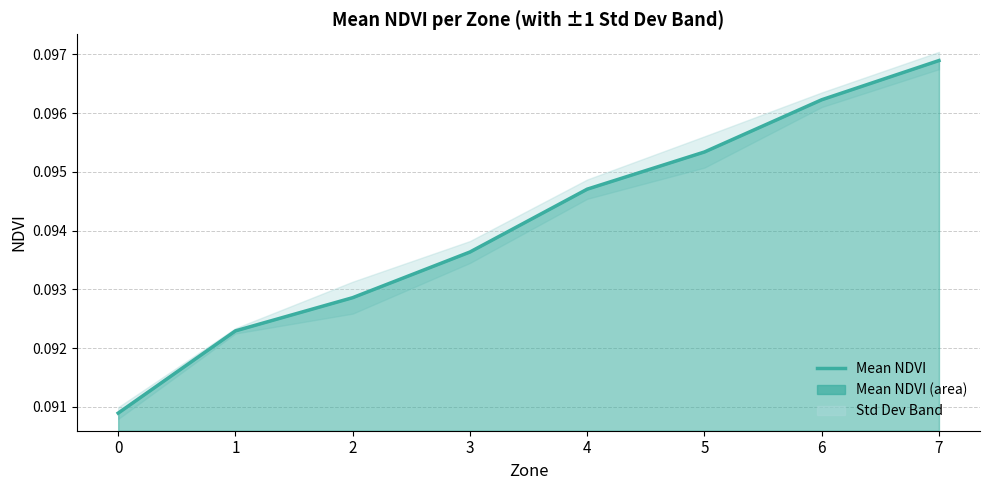

What value does the data have at 1?

0.1